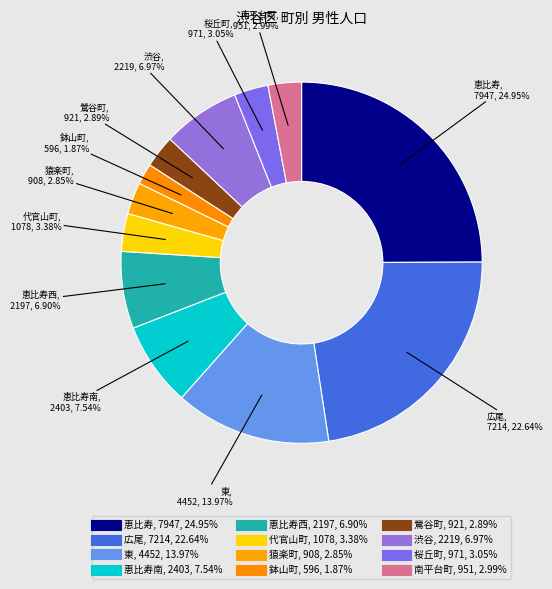

Count the number of slices in the pie.

12